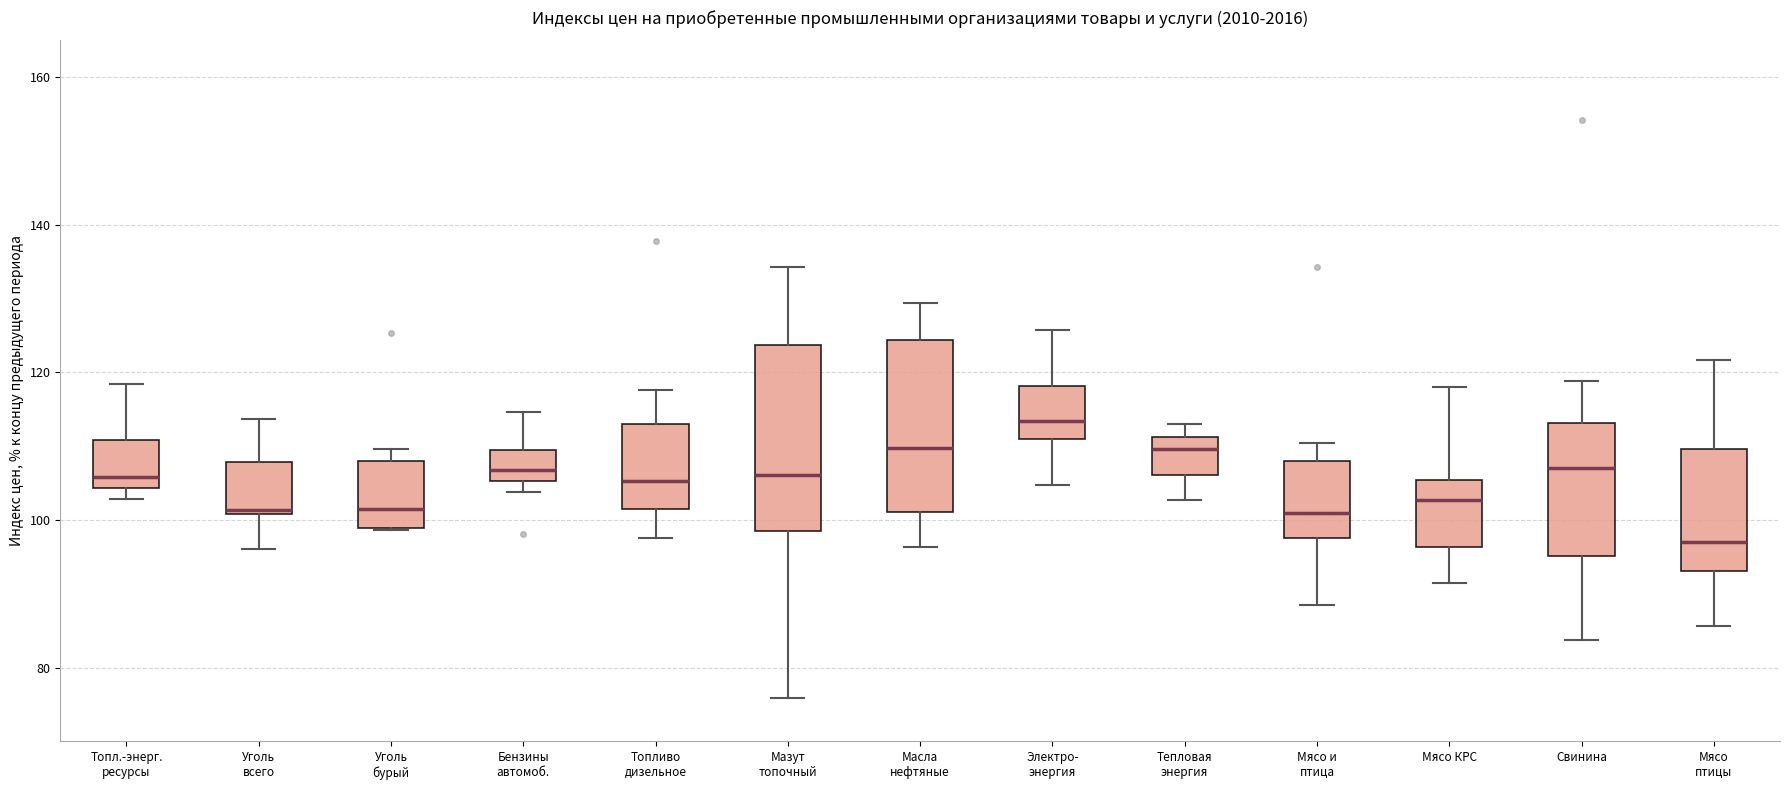

Where does the median line of the box for Мясо и птица sit on the y-axis? The values are not printed on the chart, so give them approximately, as read against the axis.

100